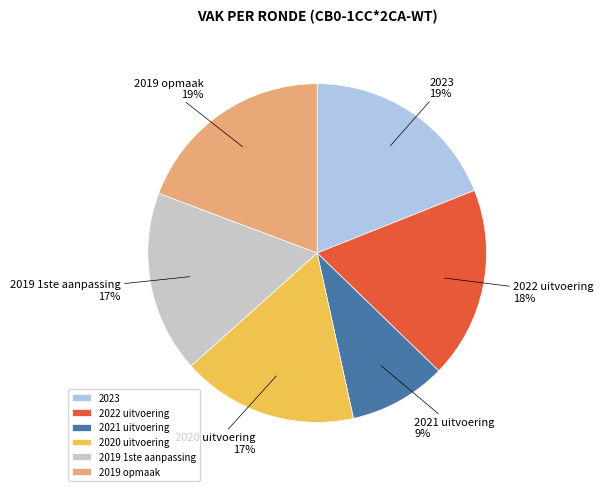

What is the ratio of the value at 2019 opmaak to the value at 2023?

1.0